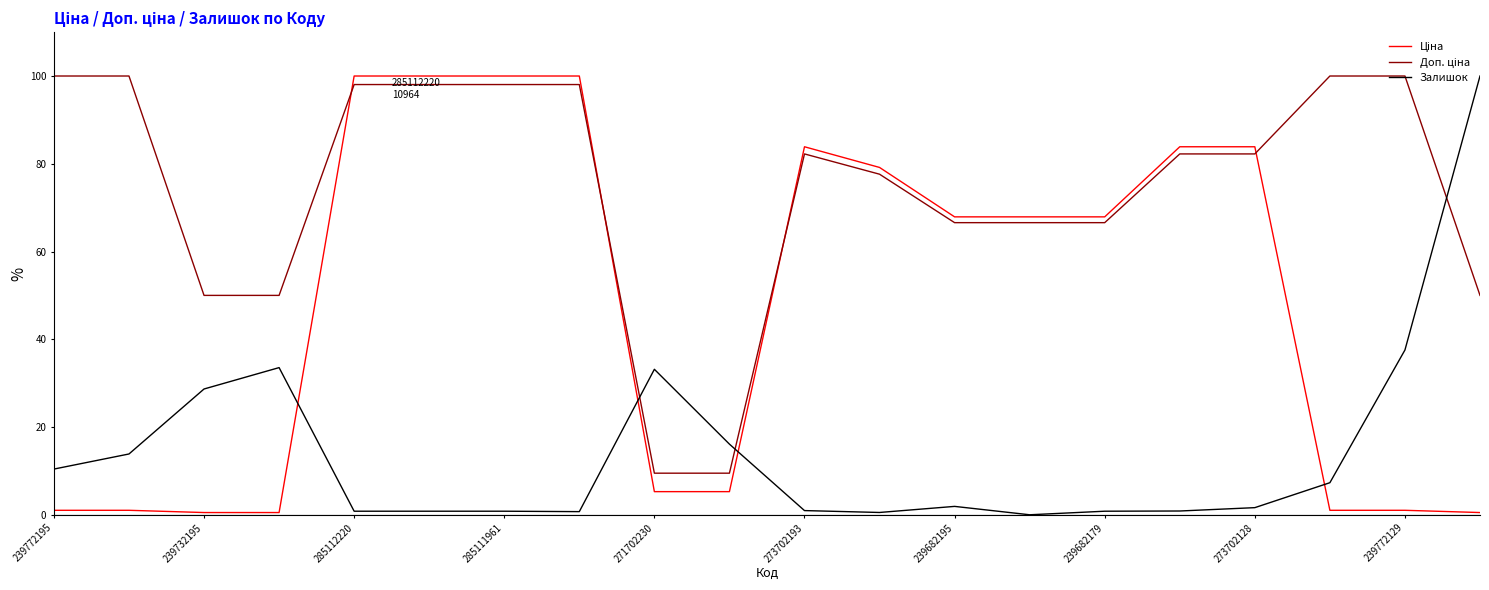

What is the difference between the maximum and minimum values in the Залишок series?

100.0